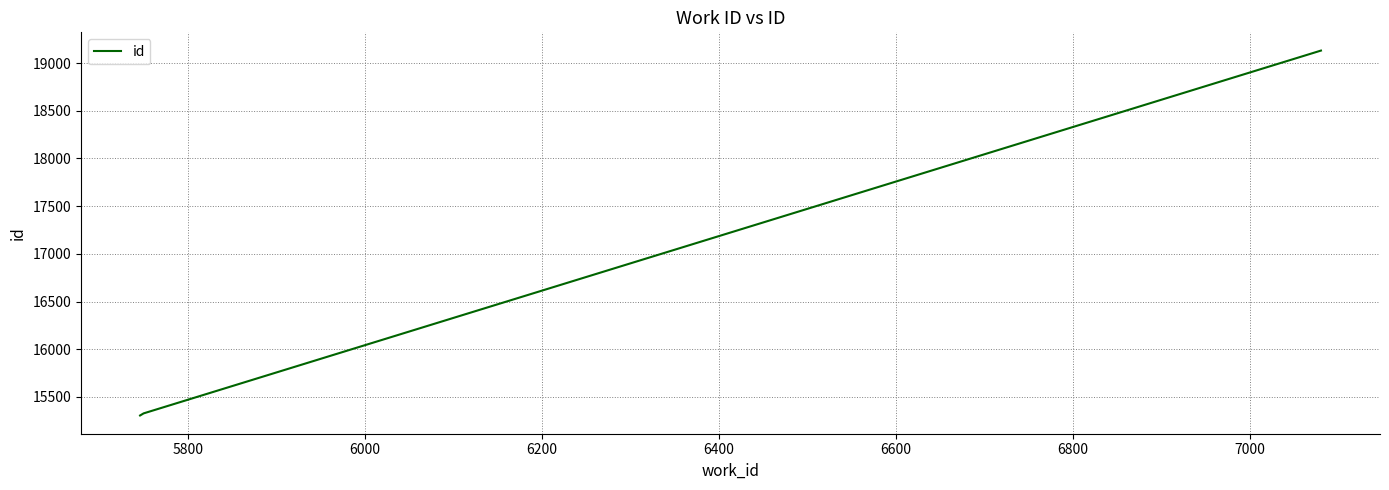

What is the average value?

16588